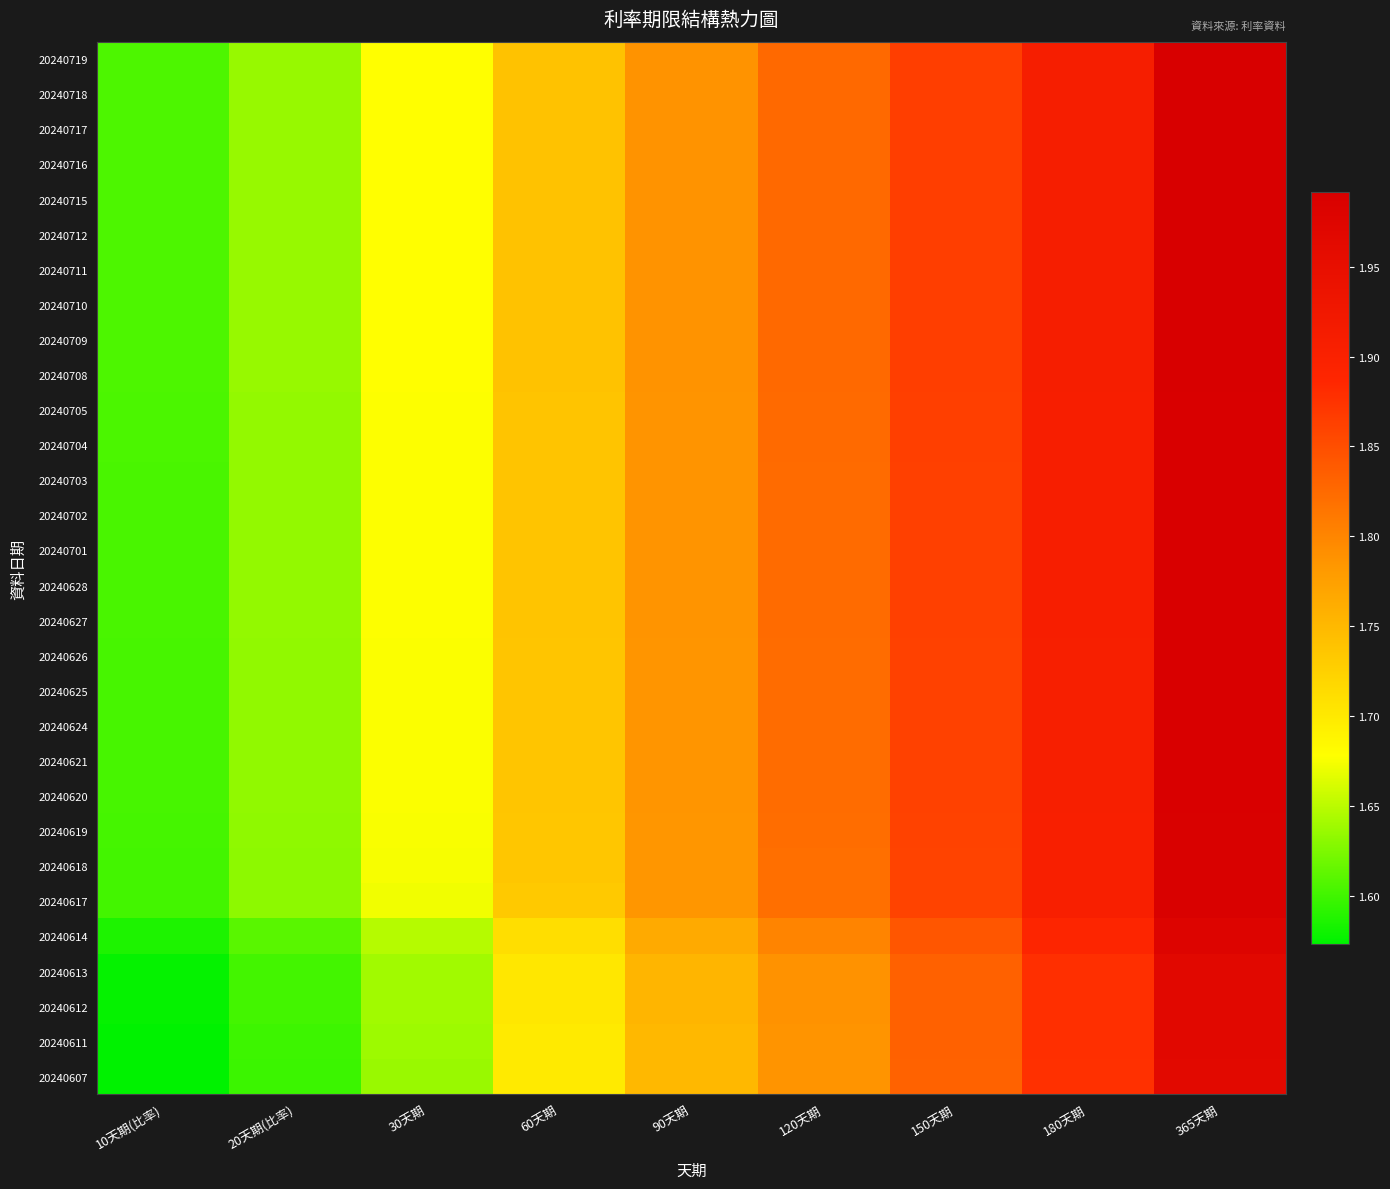

Reading left to right, what are all the values shown in this chart?

20240719: 10天期(比率)=1.6	20天期(比率)=1.6	30天期=1.7	60天期=1.7	90天期=1.8	120天期=1.8	150天期=1.9	180天期=1.9	365天期=2.0
20240718: 10天期(比率)=1.6	20天期(比率)=1.6	30天期=1.7	60天期=1.7	90天期=1.8	120天期=1.8	150天期=1.9	180天期=1.9	365天期=2.0
20240717: 10天期(比率)=1.6	20天期(比率)=1.6	30天期=1.7	60天期=1.7	90天期=1.8	120天期=1.8	150天期=1.9	180天期=1.9	365天期=2.0
20240716: 10天期(比率)=1.6	20天期(比率)=1.6	30天期=1.7	60天期=1.7	90天期=1.8	120天期=1.8	150天期=1.9	180天期=1.9	365天期=2.0
20240715: 10天期(比率)=1.6	20天期(比率)=1.6	30天期=1.7	60天期=1.7	90天期=1.8	120天期=1.8	150天期=1.9	180天期=1.9	365天期=2.0
20240712: 10天期(比率)=1.6	20天期(比率)=1.6	30天期=1.7	60天期=1.7	90天期=1.8	120天期=1.8	150天期=1.9	180天期=1.9	365天期=2.0
20240711: 10天期(比率)=1.6	20天期(比率)=1.6	30天期=1.7	60天期=1.7	90天期=1.8	120天期=1.8	150天期=1.9	180天期=1.9	365天期=2.0
20240710: 10天期(比率)=1.6	20天期(比率)=1.6	30天期=1.7	60天期=1.7	90天期=1.8	120天期=1.8	150天期=1.9	180天期=1.9	365天期=2.0
20240709: 10天期(比率)=1.6	20天期(比率)=1.6	30天期=1.7	60天期=1.7	90天期=1.8	120天期=1.8	150天期=1.9	180天期=1.9	365天期=2.0
20240708: 10天期(比率)=1.6	20天期(比率)=1.6	30天期=1.7	60天期=1.7	90天期=1.8	120天期=1.8	150天期=1.9	180天期=1.9	365天期=2.0
20240705: 10天期(比率)=1.6	20天期(比率)=1.6	30天期=1.7	60天期=1.7	90天期=1.8	120天期=1.8	150天期=1.9	180天期=1.9	365天期=2.0
20240704: 10天期(比率)=1.6	20天期(比率)=1.6	30天期=1.7	60天期=1.7	90天期=1.8	120天期=1.8	150天期=1.9	180天期=1.9	365天期=2.0
20240703: 10天期(比率)=1.6	20天期(比率)=1.6	30天期=1.7	60天期=1.7	90天期=1.8	120天期=1.8	150天期=1.9	180天期=1.9	365天期=2.0
20240702: 10天期(比率)=1.6	20天期(比率)=1.6	30天期=1.7	60天期=1.7	90天期=1.8	120天期=1.8	150天期=1.9	180天期=1.9	365天期=2.0
20240701: 10天期(比率)=1.6	20天期(比率)=1.6	30天期=1.7	60天期=1.7	90天期=1.8	120天期=1.8	150天期=1.9	180天期=1.9	365天期=2.0
20240628: 10天期(比率)=1.6	20天期(比率)=1.6	30天期=1.7	60天期=1.7	90天期=1.8	120天期=1.8	150天期=1.9	180天期=1.9	365天期=2.0
20240627: 10天期(比率)=1.6	20天期(比率)=1.6	30天期=1.7	60天期=1.7	90天期=1.8	120天期=1.8	150天期=1.9	180天期=1.9	365天期=2.0
20240626: 10天期(比率)=1.6	20天期(比率)=1.6	30天期=1.7	60天期=1.7	90天期=1.8	120天期=1.8	150天期=1.9	180天期=1.9	365天期=2.0
20240625: 10天期(比率)=1.6	20天期(比率)=1.6	30天期=1.7	60天期=1.7	90天期=1.8	120天期=1.8	150天期=1.9	180天期=1.9	365天期=2.0
20240624: 10天期(比率)=1.6	20天期(比率)=1.6	30天期=1.7	60天期=1.7	90天期=1.8	120天期=1.8	150天期=1.9	180天期=1.9	365天期=2.0
20240621: 10天期(比率)=1.6	20天期(比率)=1.6	30天期=1.7	60天期=1.7	90天期=1.8	120天期=1.8	150天期=1.9	180天期=1.9	365天期=2.0
20240620: 10天期(比率)=1.6	20天期(比率)=1.6	30天期=1.7	60天期=1.7	90天期=1.8	120天期=1.8	150天期=1.9	180天期=1.9	365天期=2.0
20240619: 10天期(比率)=1.6	20天期(比率)=1.6	30天期=1.7	60天期=1.7	90天期=1.8	120天期=1.8	150天期=1.9	180天期=1.9	365天期=2.0
20240618: 10天期(比率)=1.6	20天期(比率)=1.6	30天期=1.7	60天期=1.7	90天期=1.8	120天期=1.8	150天期=1.9	180天期=1.9	365天期=2.0
20240617: 10天期(比率)=1.6	20天期(比率)=1.6	30天期=1.7	60天期=1.7	90天期=1.8	120天期=1.8	150天期=1.9	180天期=1.9	365天期=2.0
20240614: 10天期(比率)=1.6	20天期(比率)=1.6	30天期=1.6	60天期=1.7	90天期=1.8	120天期=1.8	150天期=1.8	180天期=1.9	365天期=2.0
20240613: 10天期(比率)=1.6	20天期(比率)=1.6	30天期=1.6	60天期=1.7	90天期=1.8	120天期=1.8	150天期=1.8	180天期=1.9	365天期=2.0
20240612: 10天期(比率)=1.6	20天期(比率)=1.6	30天期=1.6	60天期=1.7	90天期=1.8	120天期=1.8	150天期=1.8	180天期=1.9	365天期=2.0
20240611: 10天期(比率)=1.6	20天期(比率)=1.6	30天期=1.6	60天期=1.7	90天期=1.8	120天期=1.8	150天期=1.8	180天期=1.9	365天期=2.0
20240607: 10天期(比率)=1.6	20天期(比率)=1.6	30天期=1.6	60天期=1.7	90天期=1.8	120天期=1.8	150天期=1.8	180天期=1.9	365天期=2.0